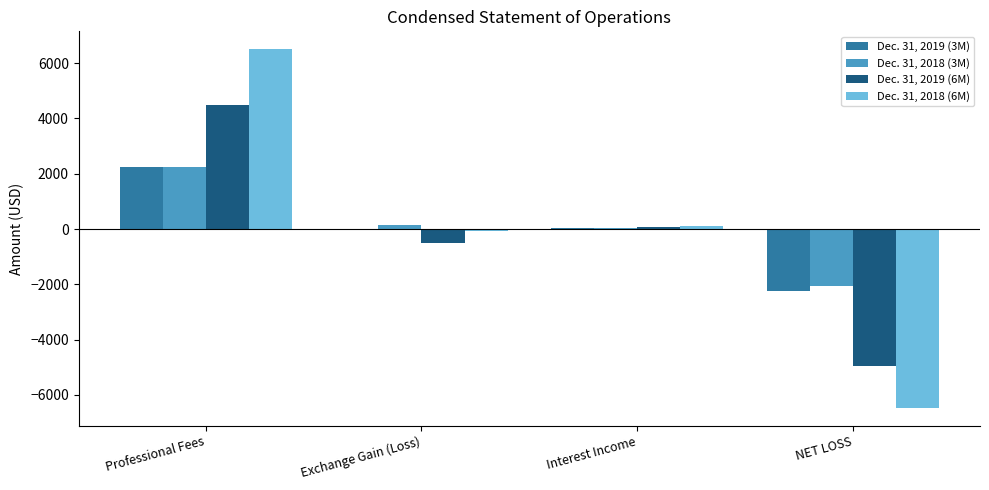

Between Professional Fees and Exchange Gain (Loss), which series saw the biggest shift?

Dec. 31, 2018 (6M)